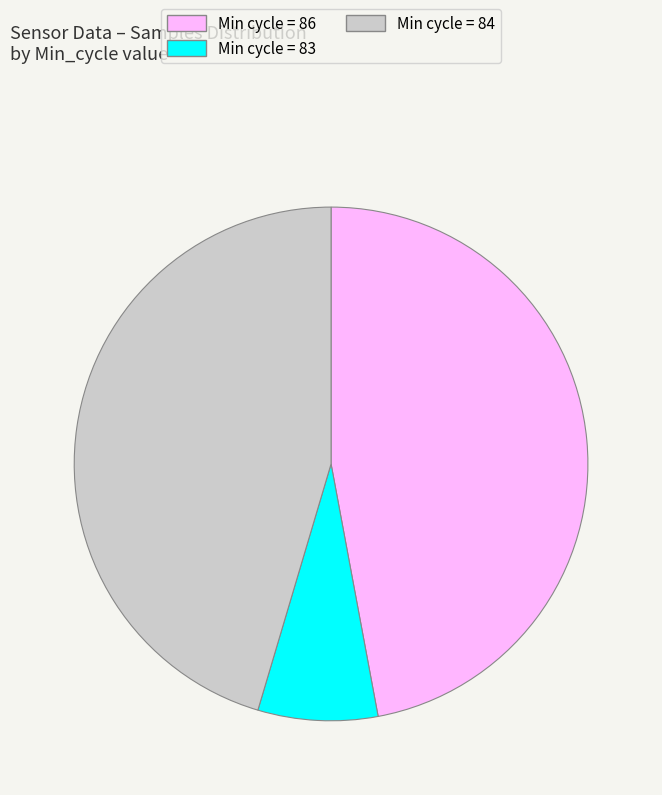

Which slice is the smallest?

Min cycle = 83